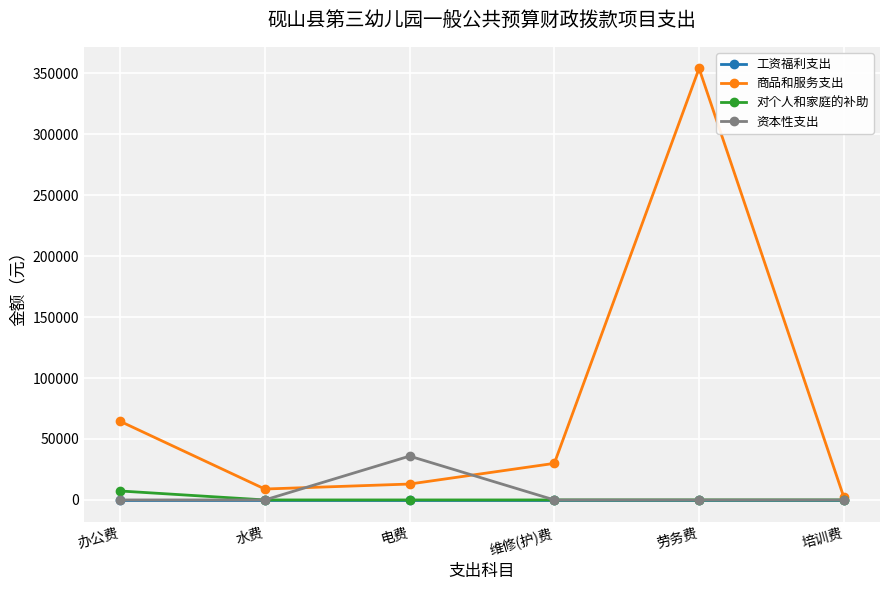

The value of 工资福利支出 at 水费 is 0.0. True or false?

True